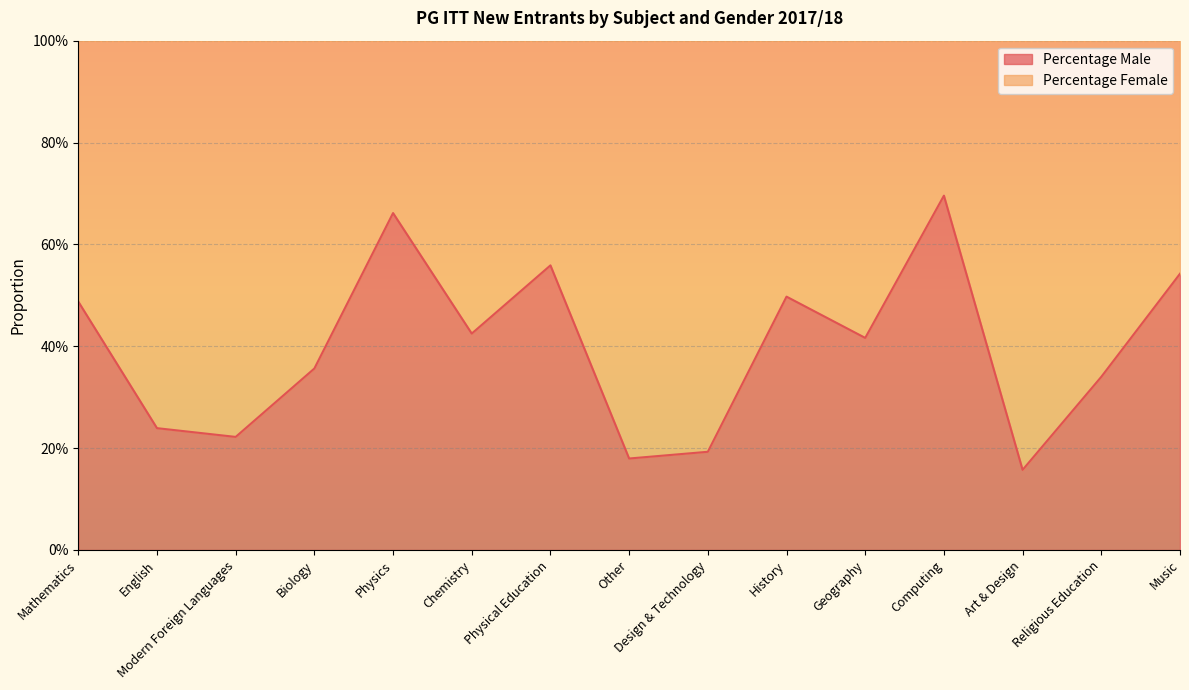

What are all the series names shown in the legend?

Percentage Male, Percentage Female